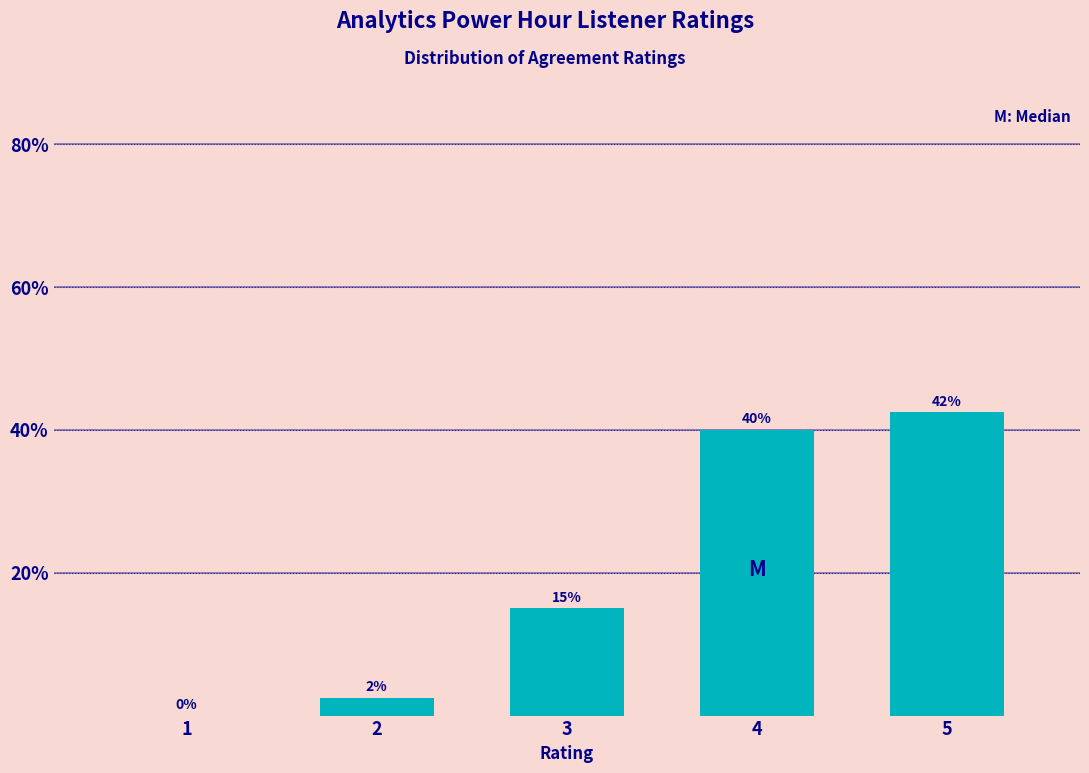

What is the approximate value at 5?

42.5